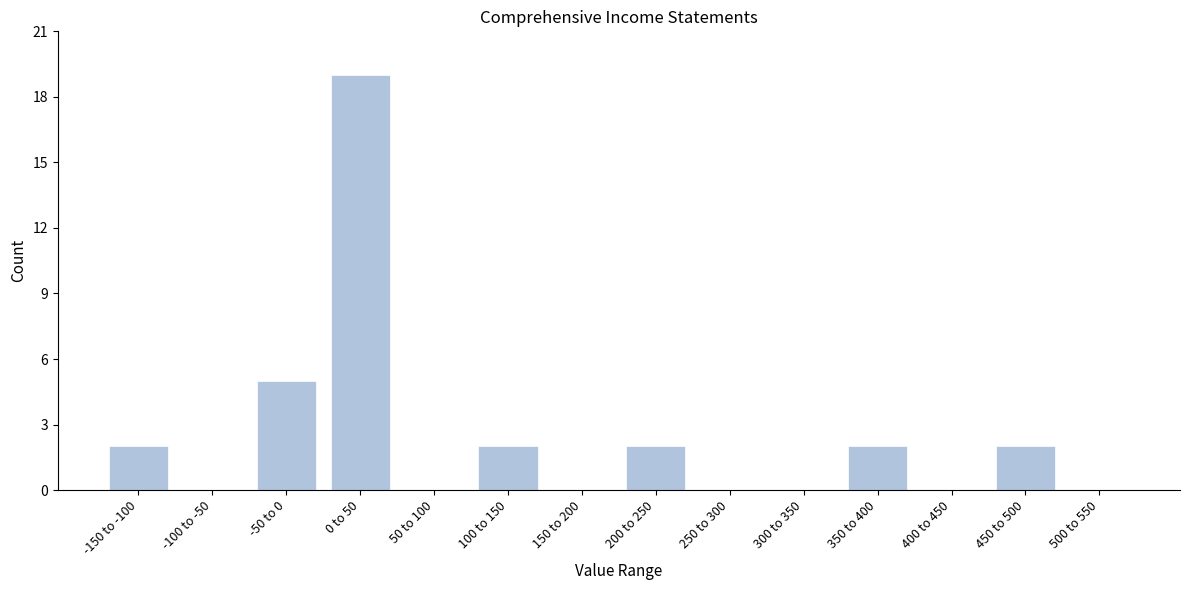

Reading left to right, list all the values displayed in this chart.

-150 to -100=2	-100 to -50=0	-50 to 0=5	0 to 50=19	50 to 100=0	100 to 150=2	150 to 200=0	200 to 250=2	250 to 300=0	300 to 350=0	350 to 400=2	400 to 450=0	450 to 500=2	500 to 550=0